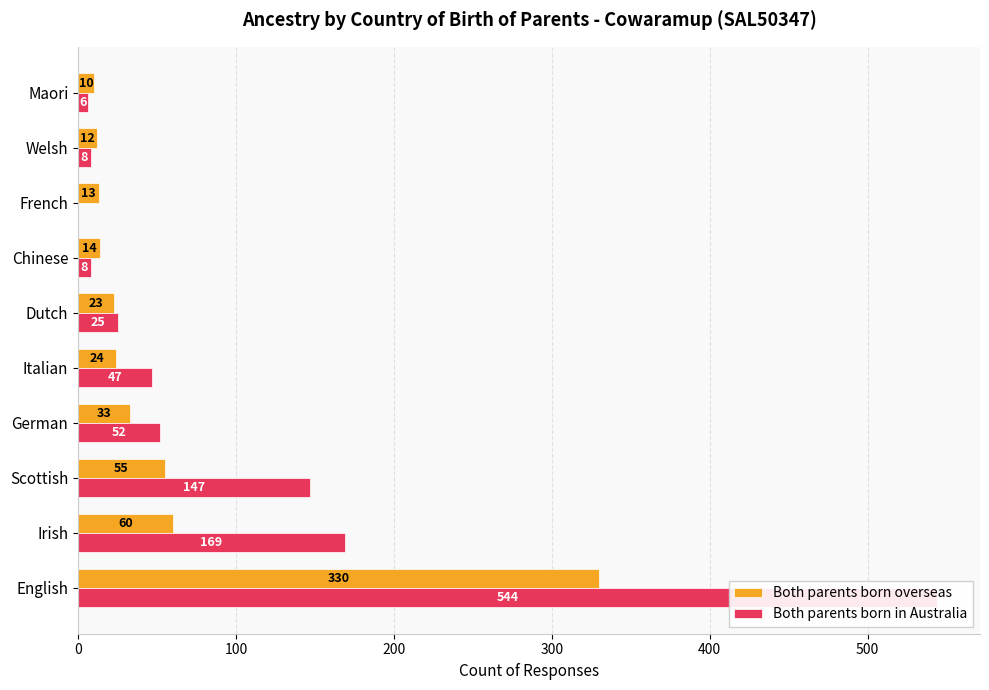

What are all the series names shown in the legend?

Both parents born overseas, Both parents born in Australia